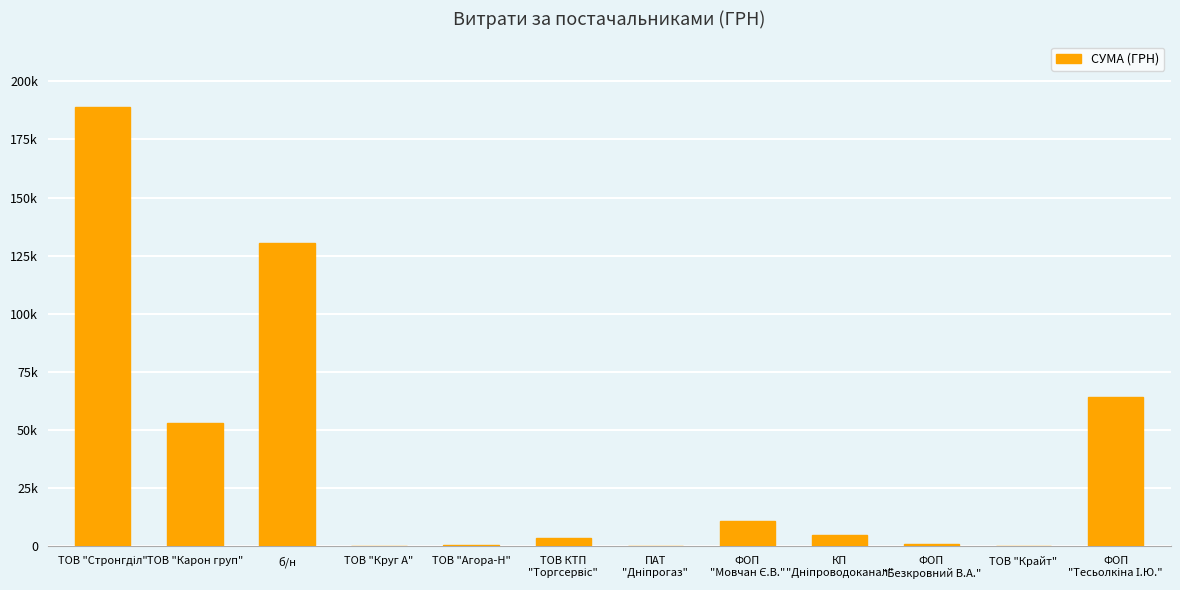

What is the label of the 2nd bar from the left?

ТОВ "Карон груп"